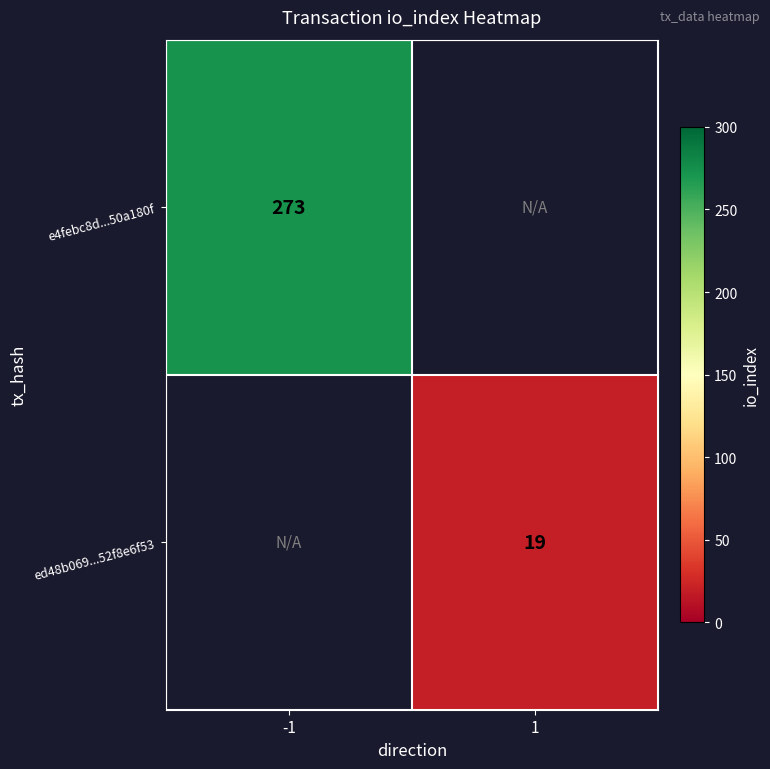

Is the value of ed48b069...52f8e6f53 at 1 greater than the value of e4febc8d...50a180f at -1?

No